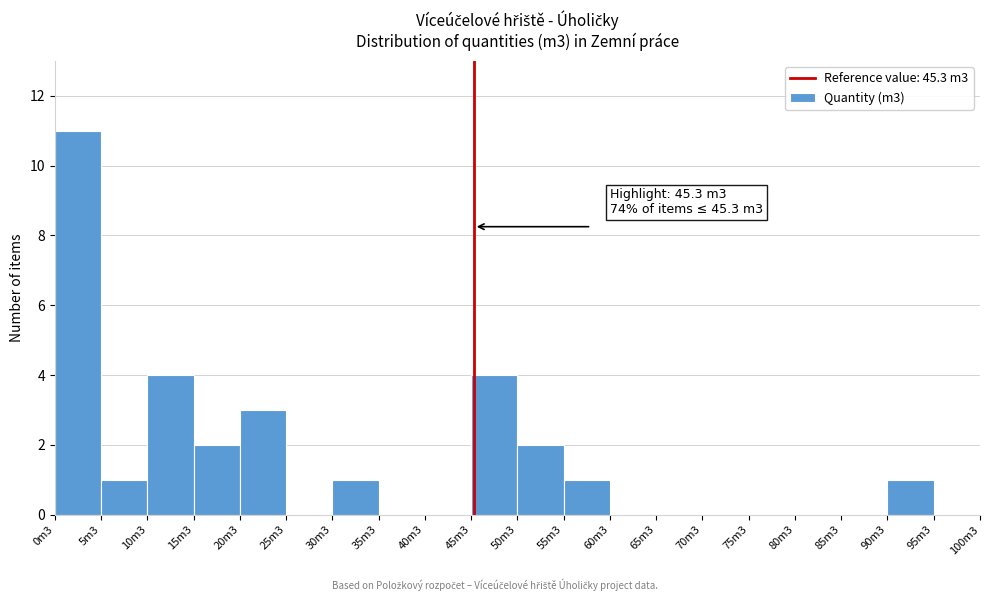

Reading left to right, what are all the values shown in this chart?

0m3=11	5m3=1	10m3=4	15m3=2	20m3=3	25m3=0	30m3=1	35m3=0	40m3=0	45m3=4	50m3=2	55m3=1	60m3=0	65m3=0	70m3=0	75m3=0	80m3=0	85m3=0	90m3=1	95m3=0